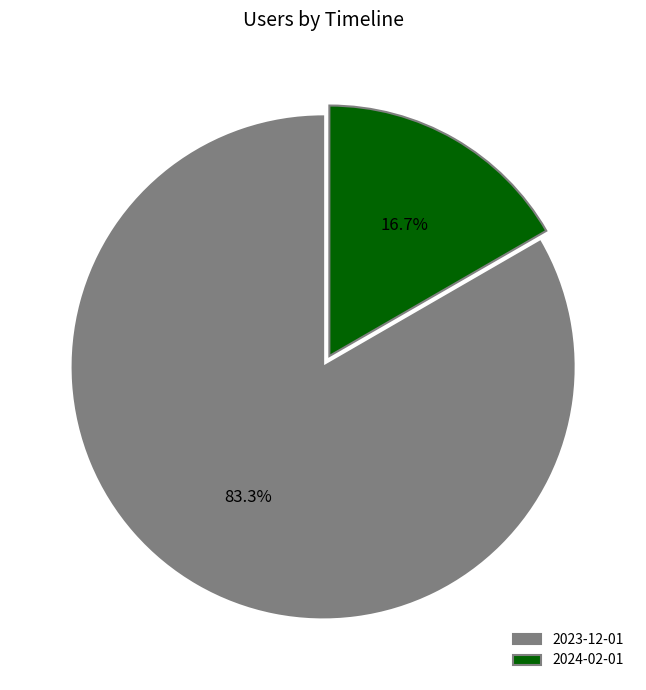

Count the number of slices in the pie.

2